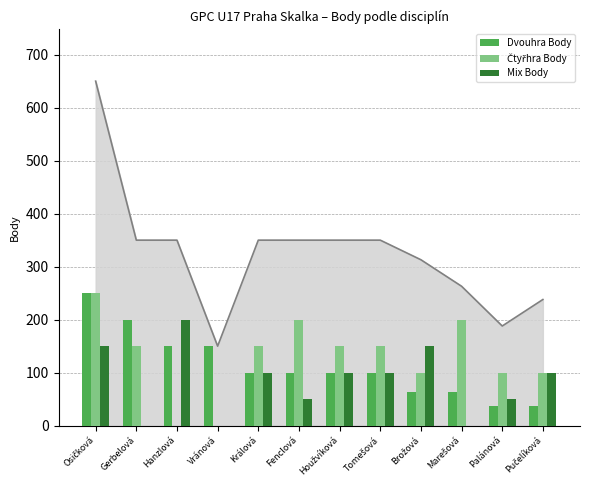

What position from the right is Osičková?

12